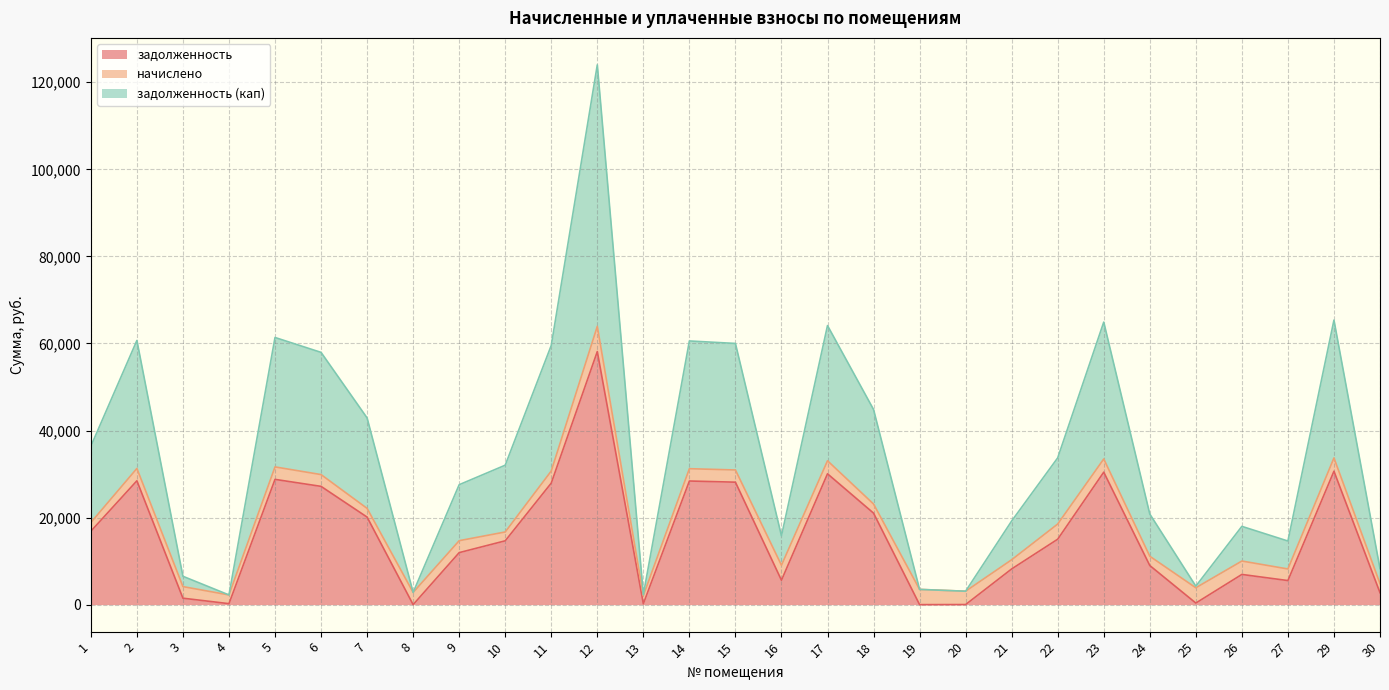

Where does the задолженность series first go above 14662?

1